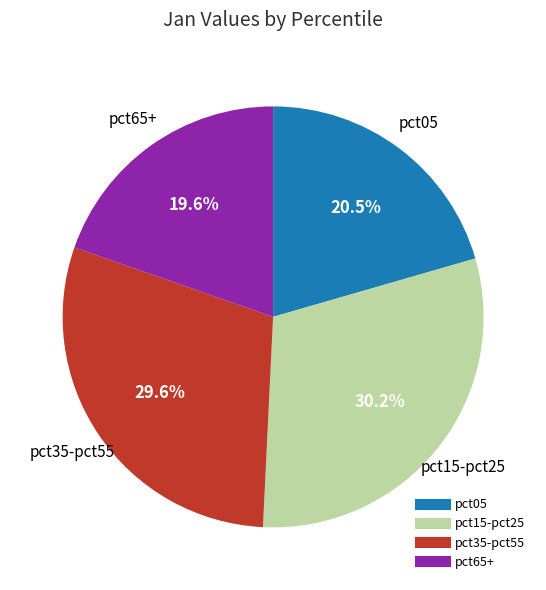

Does any single category account for the majority?

No